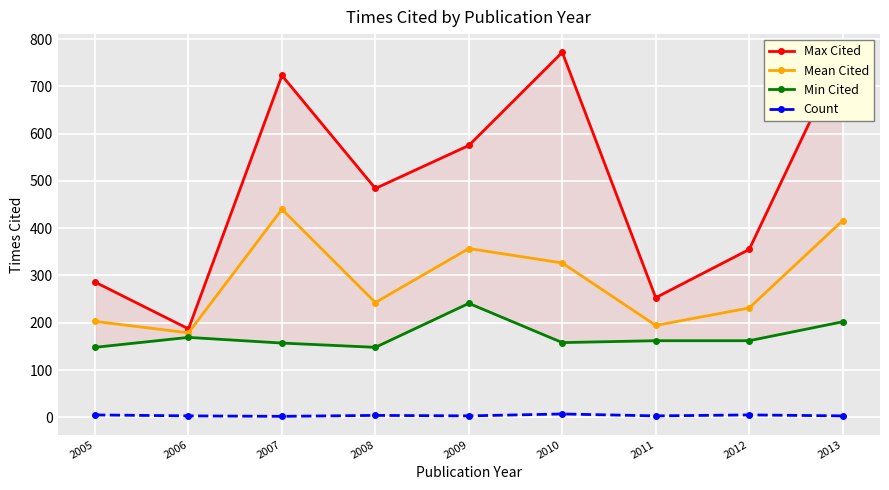

Count the Count values in the range 3 to 5.

7